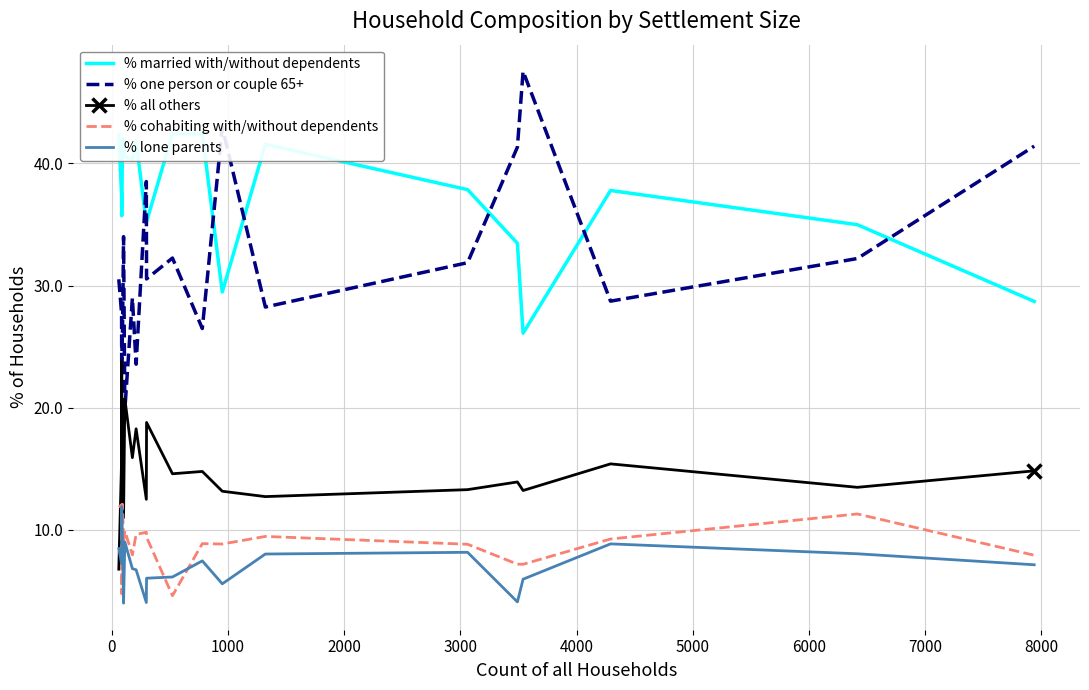

Rank the series by their maximum value, from lowest to highest.

% lone parents, % cohabiting with/without dependents, % all others, % married with/without dependents, % one person or couple 65+